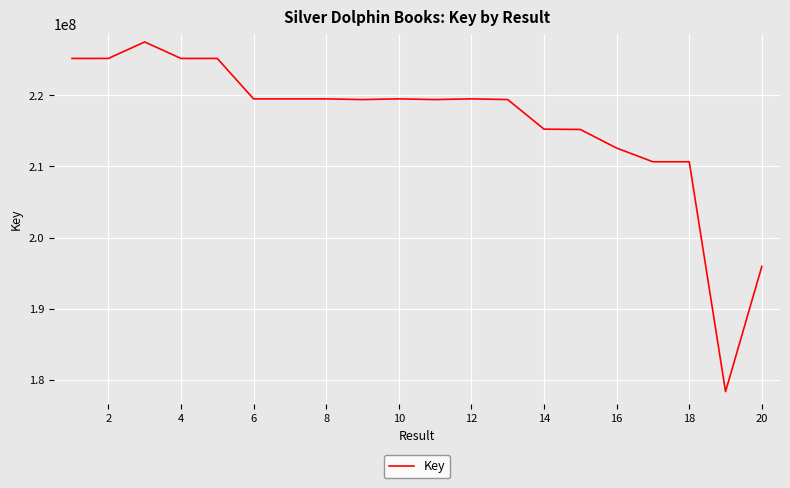

What is the maximum value shown in the chart?

227496879